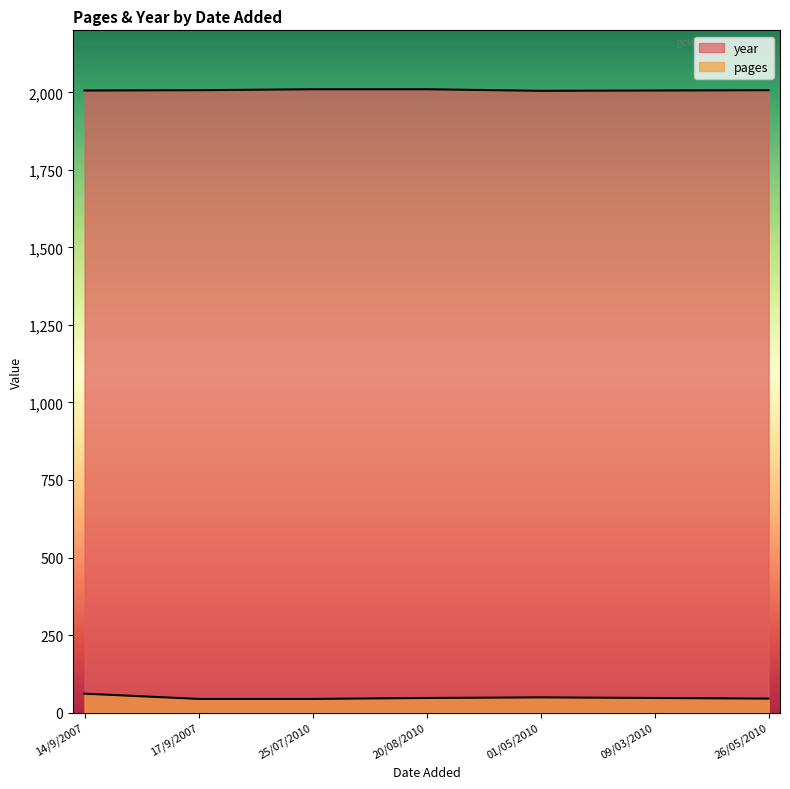

Reading left to right, extract all data points from this chart.

pages: 14/9/2007=61	17/9/2007=44	25/07/2010=44	20/08/2010=47	01/05/2010=49	09/03/2010=47	26/05/2010=45
year: 14/9/2007=2006	17/9/2007=2007	25/07/2010=2010	20/08/2010=2010	01/05/2010=2005	09/03/2010=2006	26/05/2010=2007